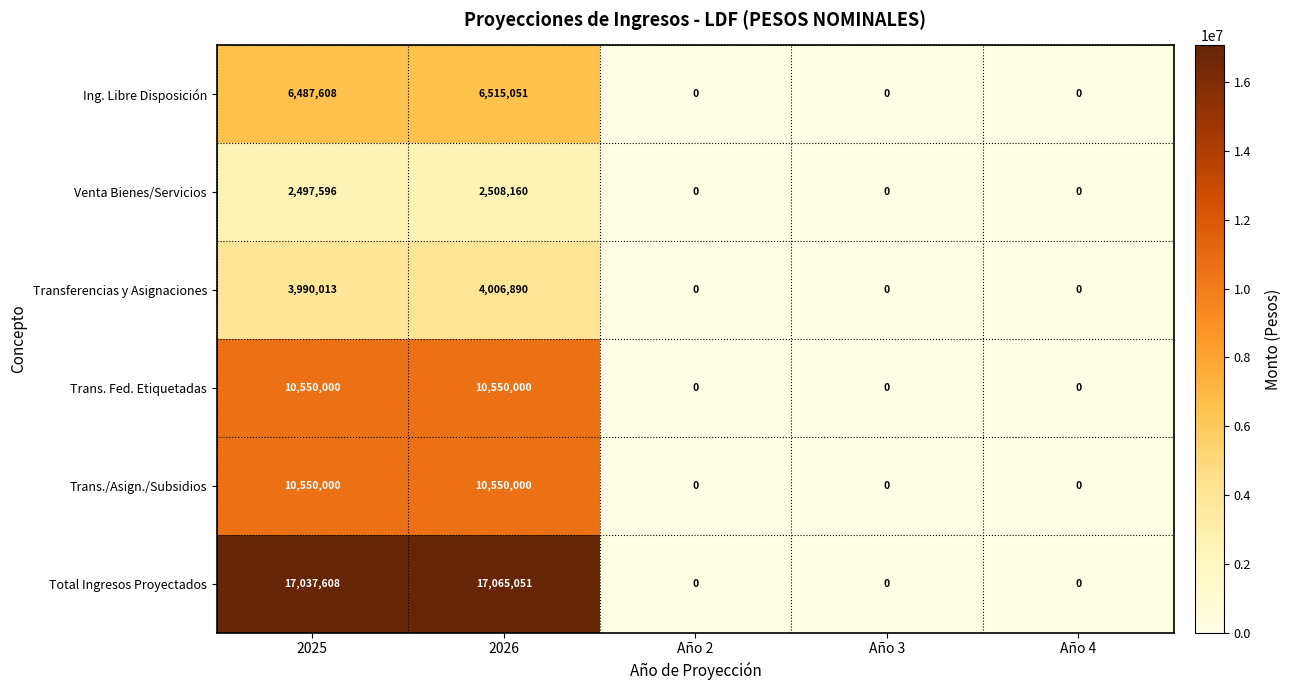

Reading left to right, list all the values displayed in this chart.

Ing. Libre Disposición: 6487608	6515051	0	0	0
Venta Bienes/Servicios: 2497596	2508160	0	0	0
Transferencias y Asignaciones: 3990013	4006890	0	0	0
Trans. Fed. Etiquetadas: 10550000	10550000	0	0	0
Trans./Asign./Subsidios: 10550000	10550000	0	0	0
Total Ingresos Proyectados: 17037608	17065051	0	0	0